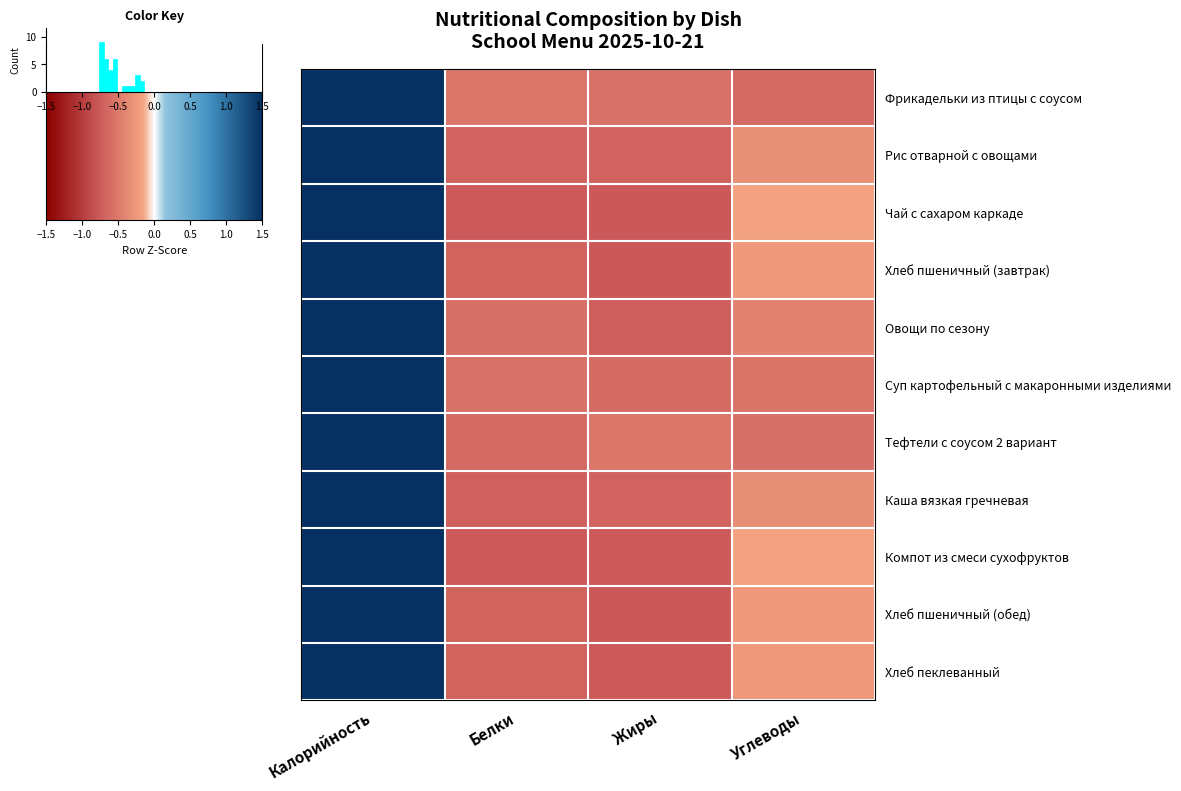

Reading right to left, list all the values displayed in this chart.

Фрикадельки из птицы с соусом: Углеводы=-0.6	Жиры=-0.6	Белки=-0.5	Калорийность=1.7
Рис отварной с овощами: Углеводы=-0.3	Жиры=-0.7	Белки=-0.7	Калорийность=1.7
Чай с сахаром каркаде: Углеводы=-0.2	Жиры=-0.8	Белки=-0.8	Калорийность=1.7
Хлеб пшеничный (завтрак): Углеводы=-0.2	Жиры=-0.8	Белки=-0.7	Калорийность=1.7
Овощи по сезону: Углеводы=-0.4	Жиры=-0.7	Белки=-0.6	Калорийность=1.7
Суп картофельный с макаронными изделиями: Углеводы=-0.5	Жиры=-0.6	Белки=-0.6	Калорийность=1.7
Тефтели с соусом 2 вариант: Углеводы=-0.6	Жиры=-0.5	Белки=-0.6	Калорийность=1.7
Каша вязкая гречневая: Углеводы=-0.3	Жиры=-0.7	Белки=-0.7	Калорийность=1.7
Компот из смеси сухофруктов: Углеводы=-0.2	Жиры=-0.8	Белки=-0.8	Калорийность=1.7
Хлеб пшеничный (обед): Углеводы=-0.2	Жиры=-0.8	Белки=-0.7	Калорийность=1.7
Хлеб пеклеванный: Углеводы=-0.3	Жиры=-0.8	Белки=-0.7	Калорийность=1.7